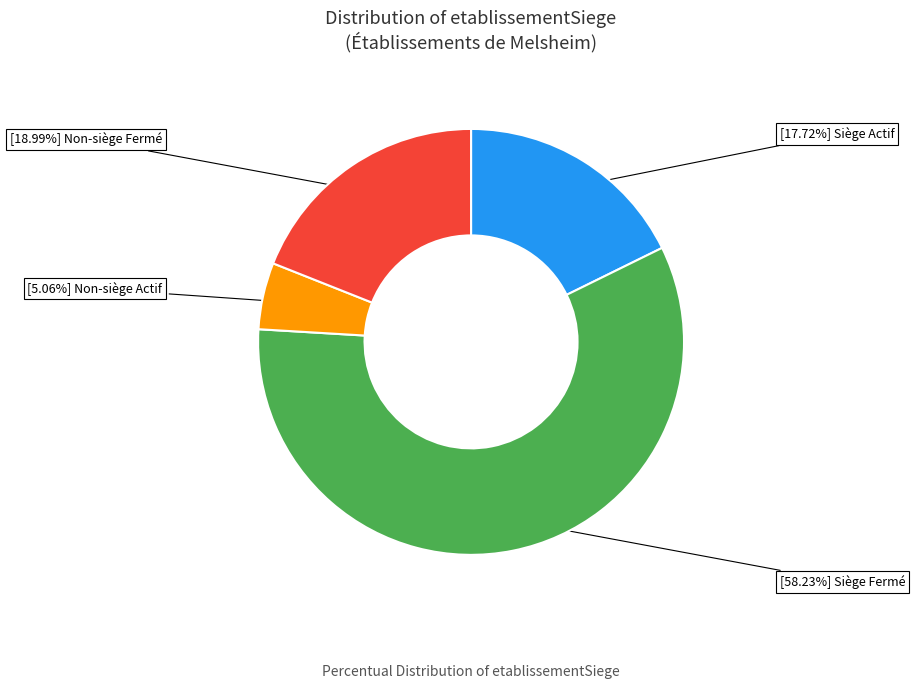

Is there any slice that represents more than half of the pie?

Yes